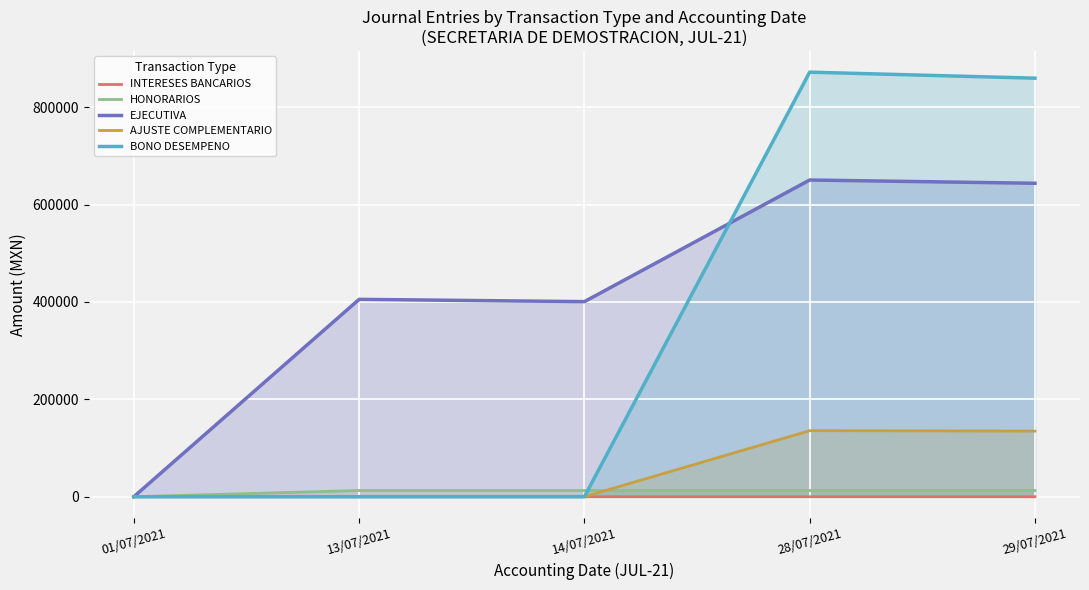

Where is the first local maximum for HONORARIOS?

13/07/2021